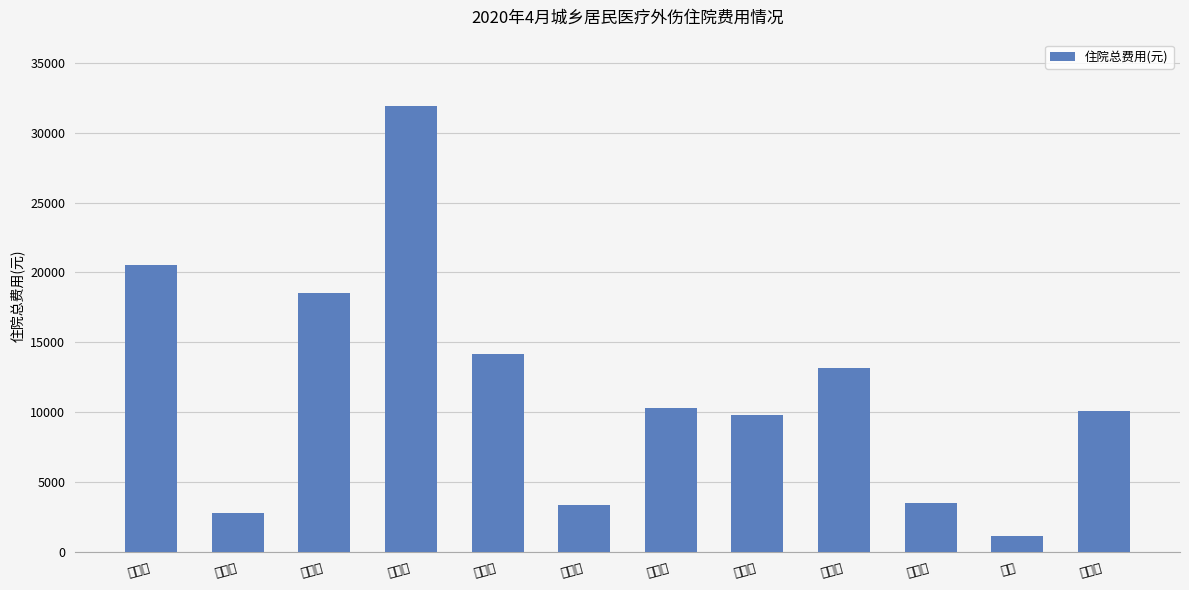

The value at 黄火旺 is 14784.8. True or false?

False